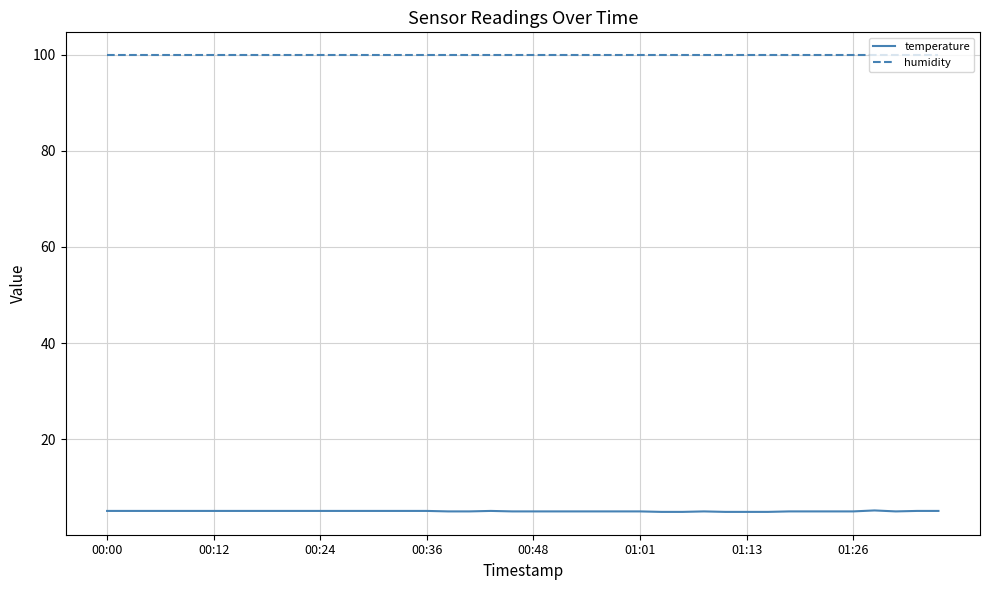

How many lines are shown in the chart?

2